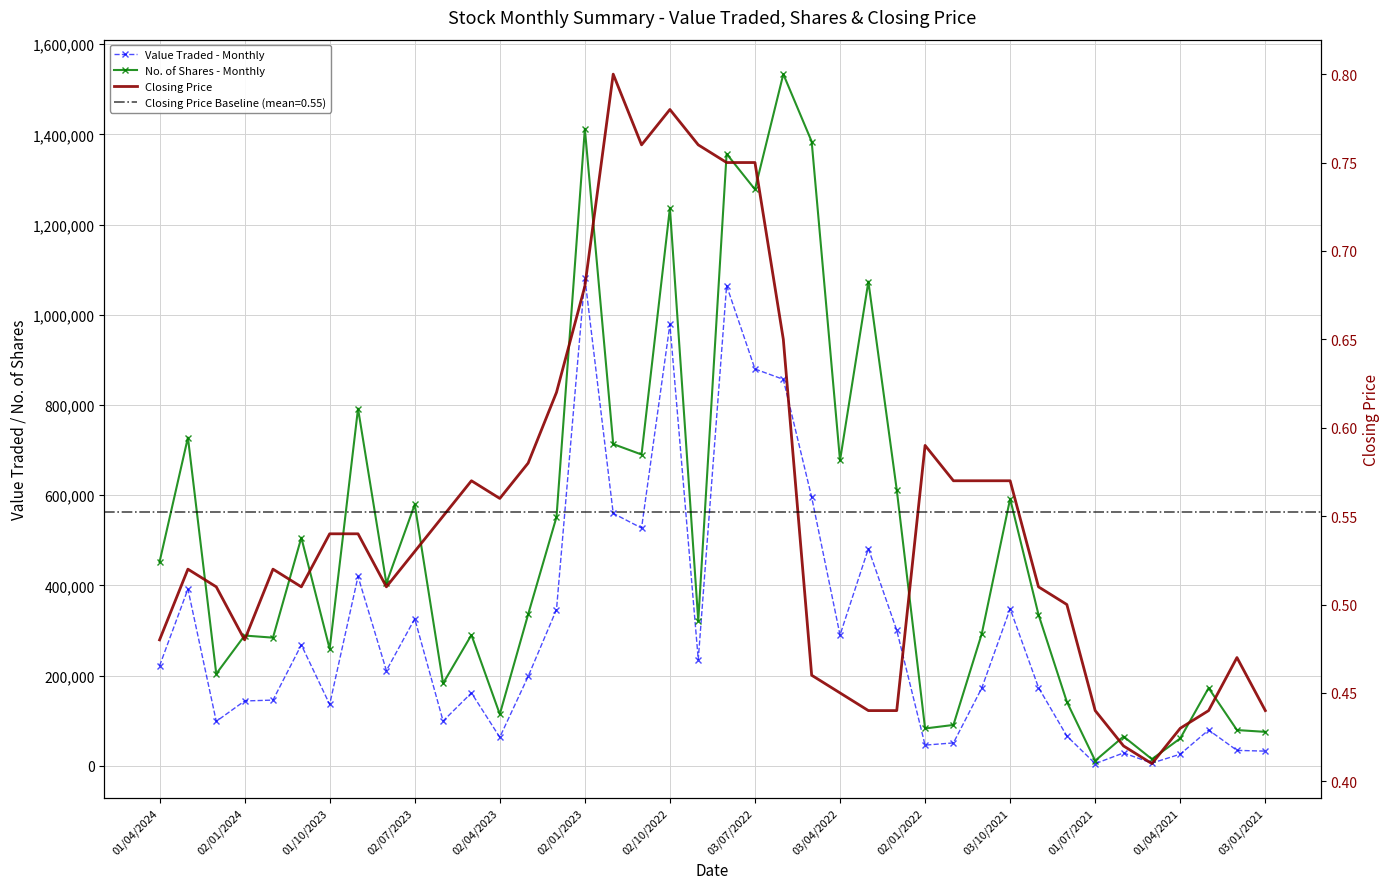

True or false: Closing Price and No. of Shares - Monthly cross at least once.

False